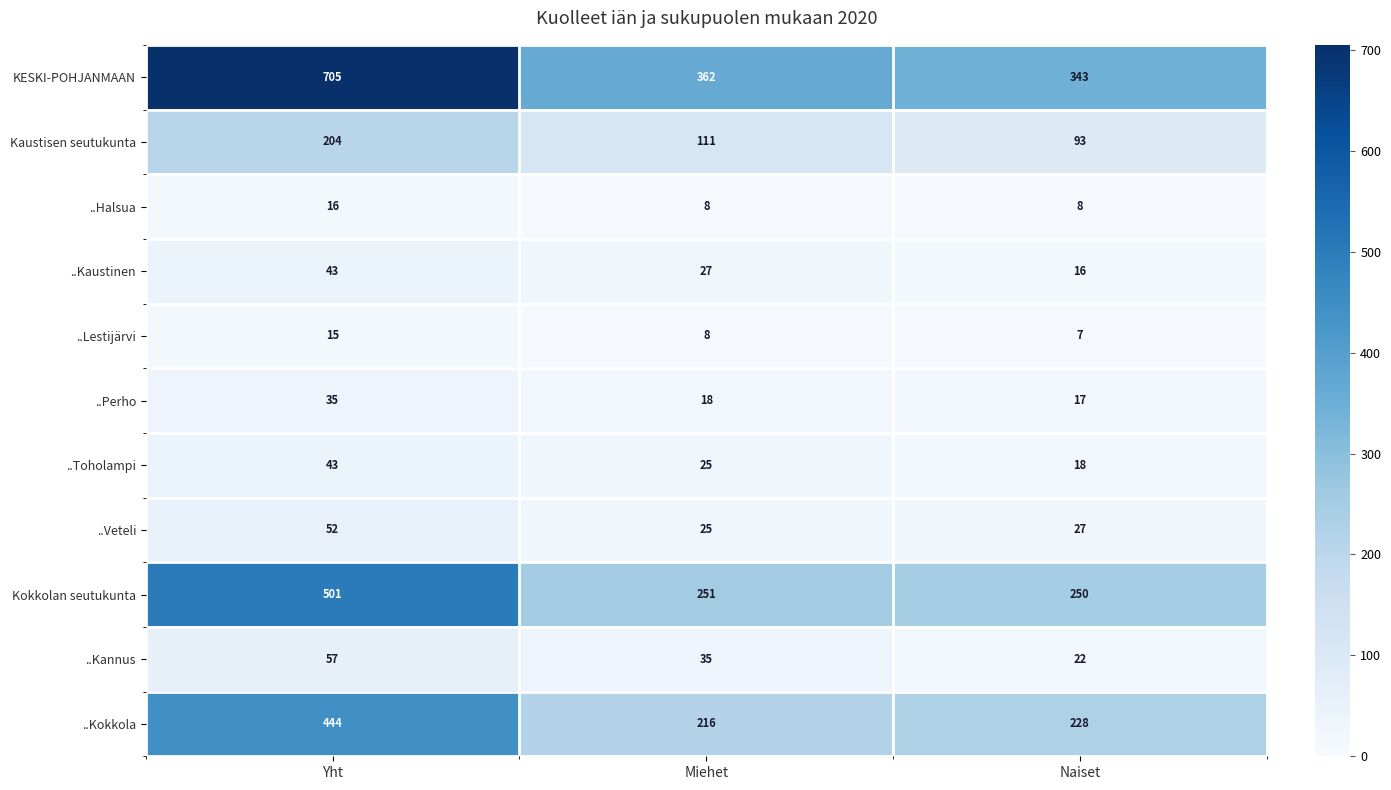

What is the approximate value of Kaustisen seutukunta at Yht?

204